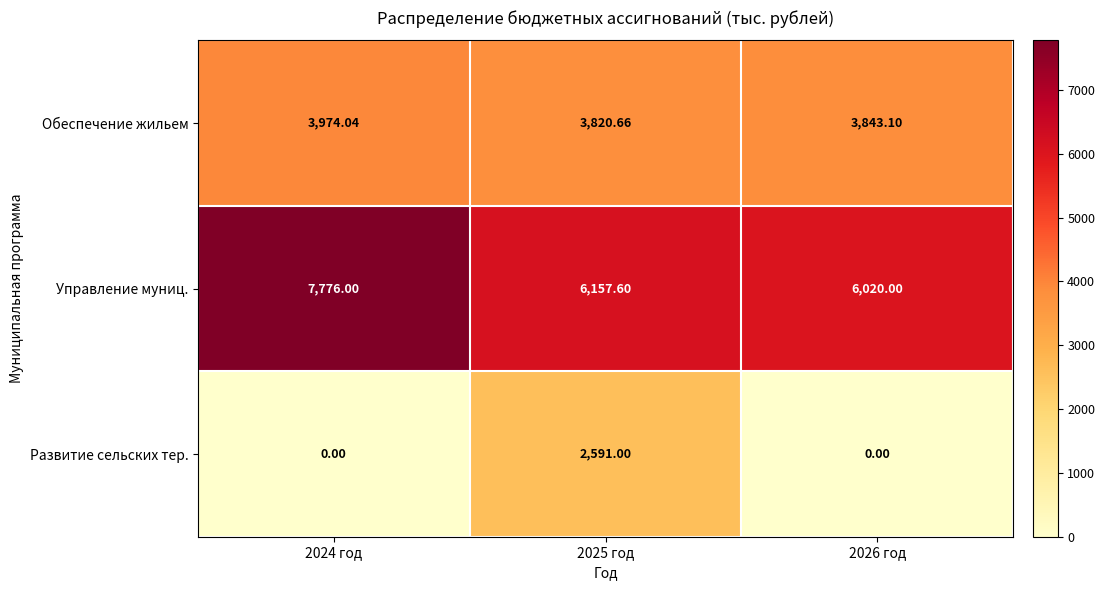

Which series has the largest total across all categories?

Управление муниц.